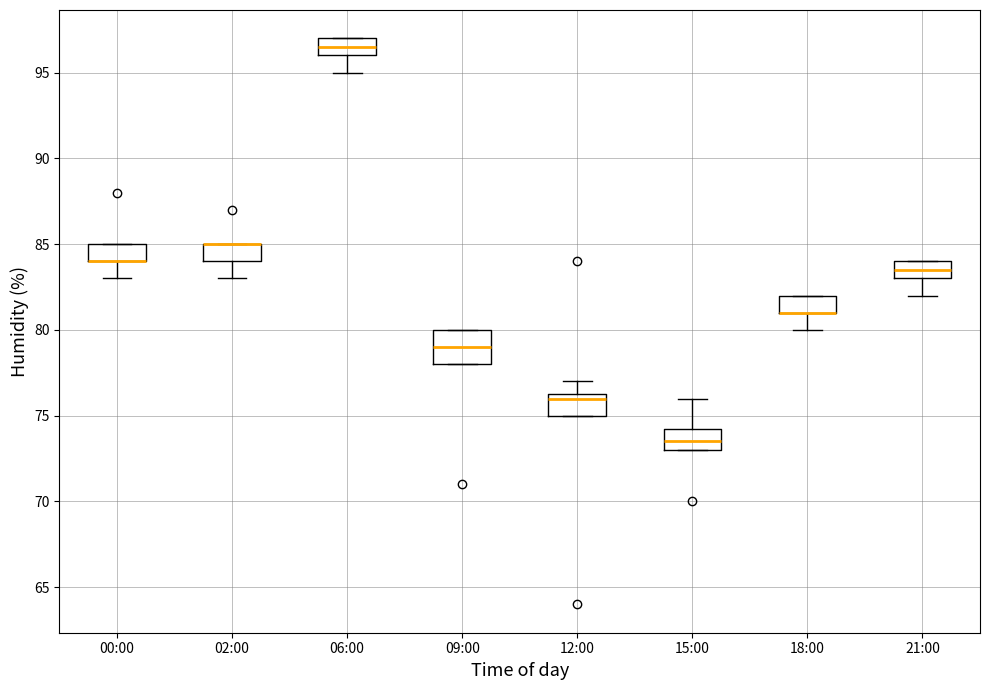

Reading left to right, transcribe this box plot: for each box, give where its median line is, the range the box spans, and where its two whiskers end, as read against the y-axis. The values are not printed on the chart, so give them approximately, as read against the axis.

00:00: median 84.0 (drawn on the box's lower edge), box 84.0 to 85.0, whiskers 83.0 to 85.0
02:00: median 85.0 (drawn on the box's upper edge), box 84.0 to 85.0, whiskers 83.0 to 85.0
06:00: median 96.5, box 96.0 to 97.0, whiskers 95.0 to 97.0
09:00: median 79.0, box 78.0 to 80.0, whiskers 78.0 to 80.0
12:00: median 76.0, box 75.0 to 76.5, whiskers 75.0 to 77.0
15:00: median 73.5, box 73.0 to 74.5, whiskers 73.0 to 76.0
18:00: median 81.0 (drawn on the box's lower edge), box 81.0 to 82.0, whiskers 80.0 to 82.0
21:00: median 83.5, box 83.0 to 84.0, whiskers 82.0 to 84.0